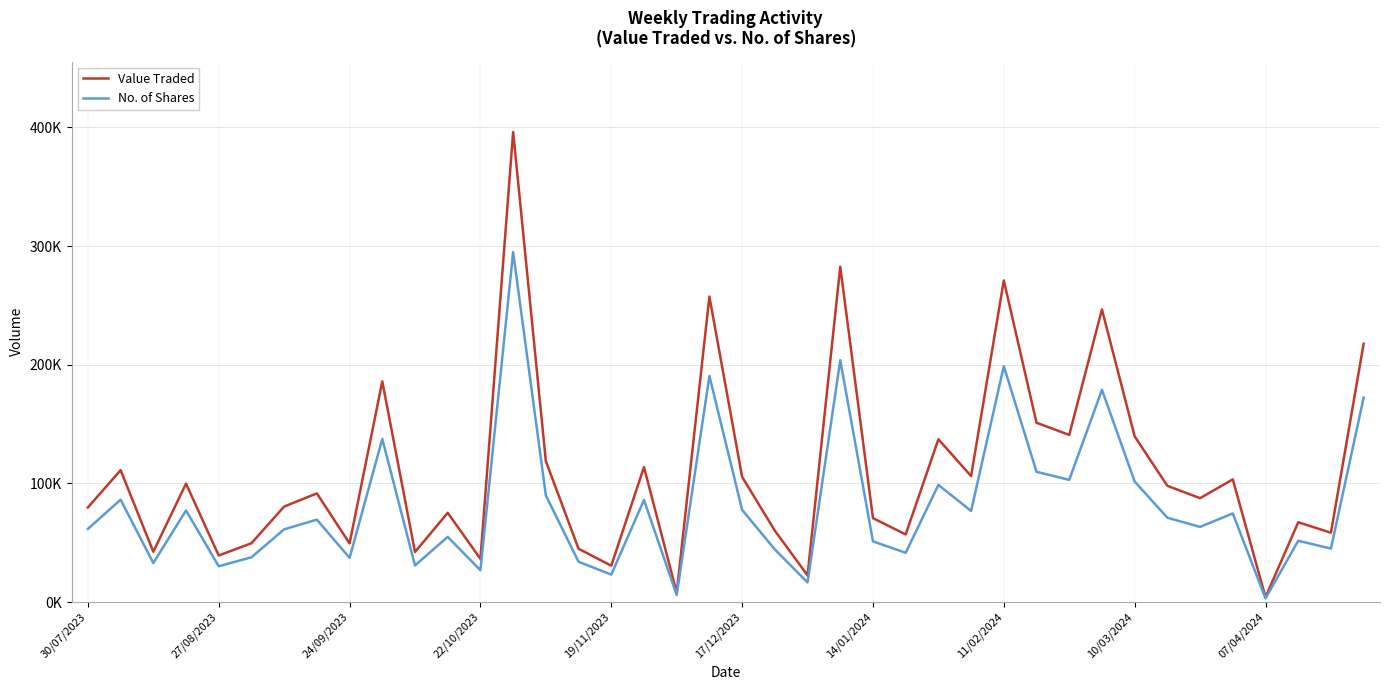

True or false: Value Traded and No. of Shares cross at least once.

False